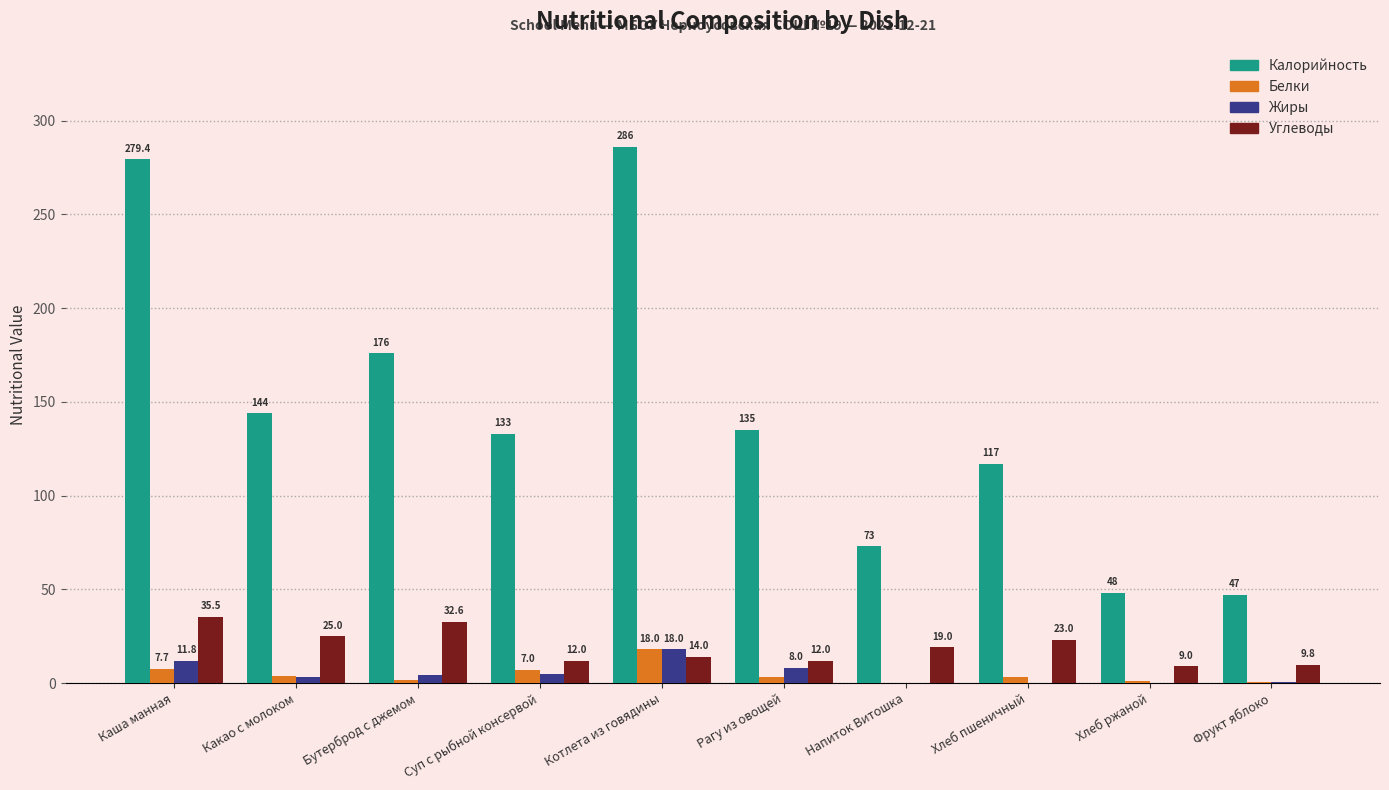

Reading right to left, transcribe all the data shown in this chart.

Калорийность: 47.0	48.0	117.0	73.0	135.0	286.0	133.0	176.0	144.0	279.4
Белки: 0.4	1.0	3.0	0.0	3.0	18.0	7.0	1.7	3.6	7.7
Жиры: 0.4	0.0	0.0	0.0	8.0	18.0	5.0	4.3	3.3	11.8
Углеводы: 9.8	9.0	23.0	19.0	12.0	14.0	12.0	32.6	25.0	35.5